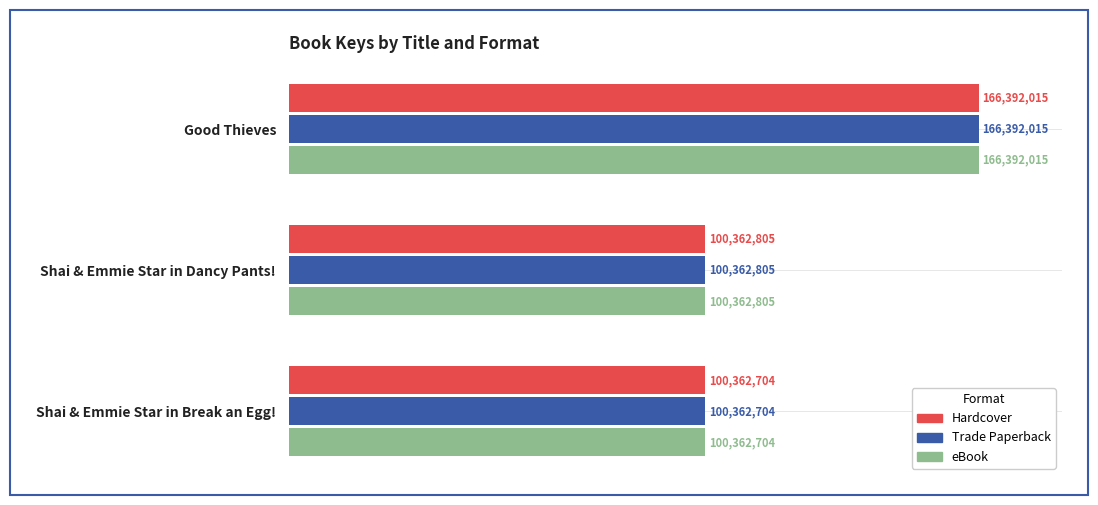

Rank the categories by Hardcover value from lowest to highest.

Shai & Emmie Star in Break an Egg!, Shai & Emmie Star in Dancy Pants!, Good Thieves